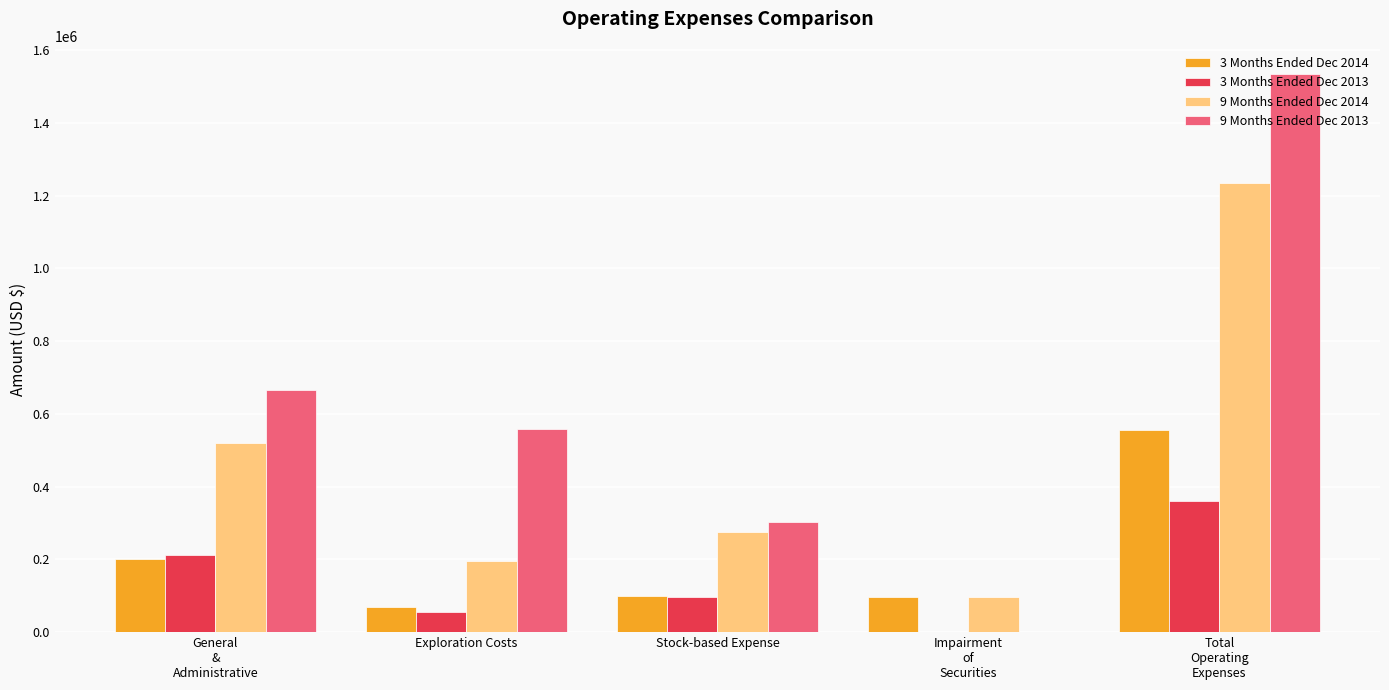

Is it true that 3 Months Ended Dec 2013 equals 36255 at Stock-based Expense?

False